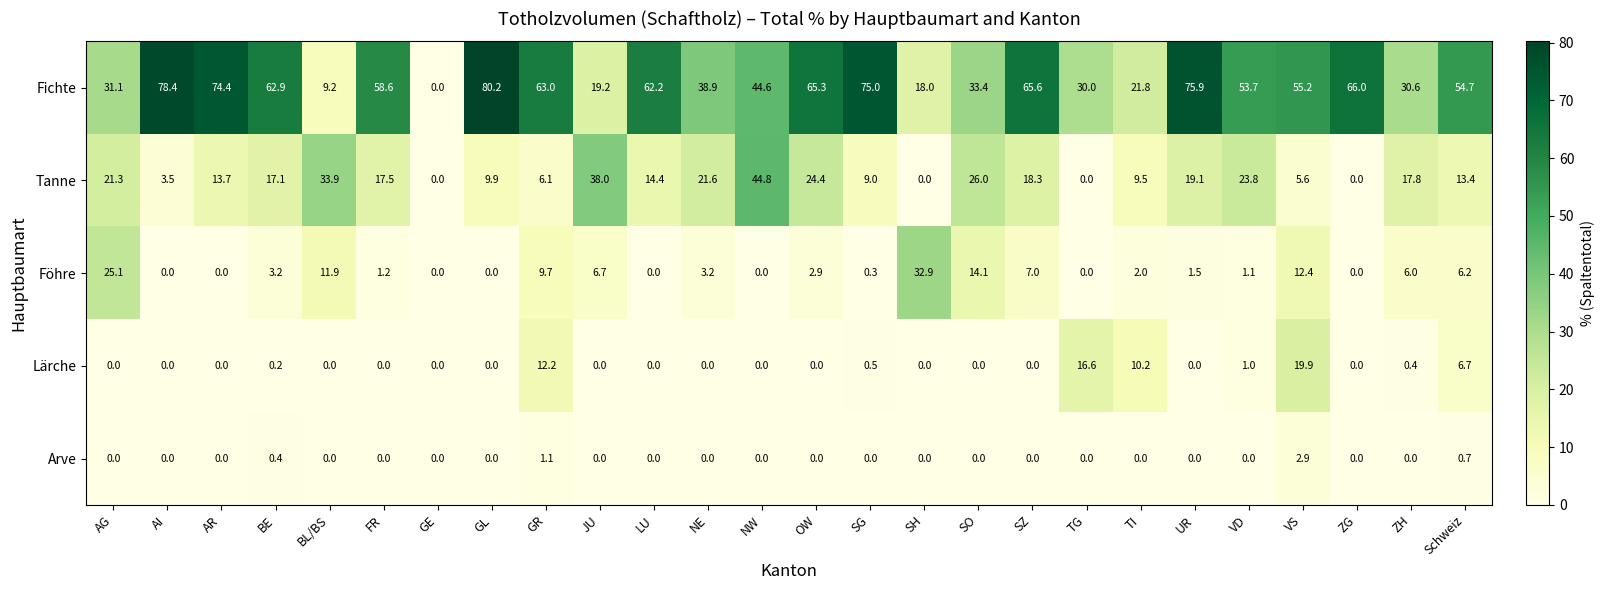

What is the total value across all series at JU?

63.9